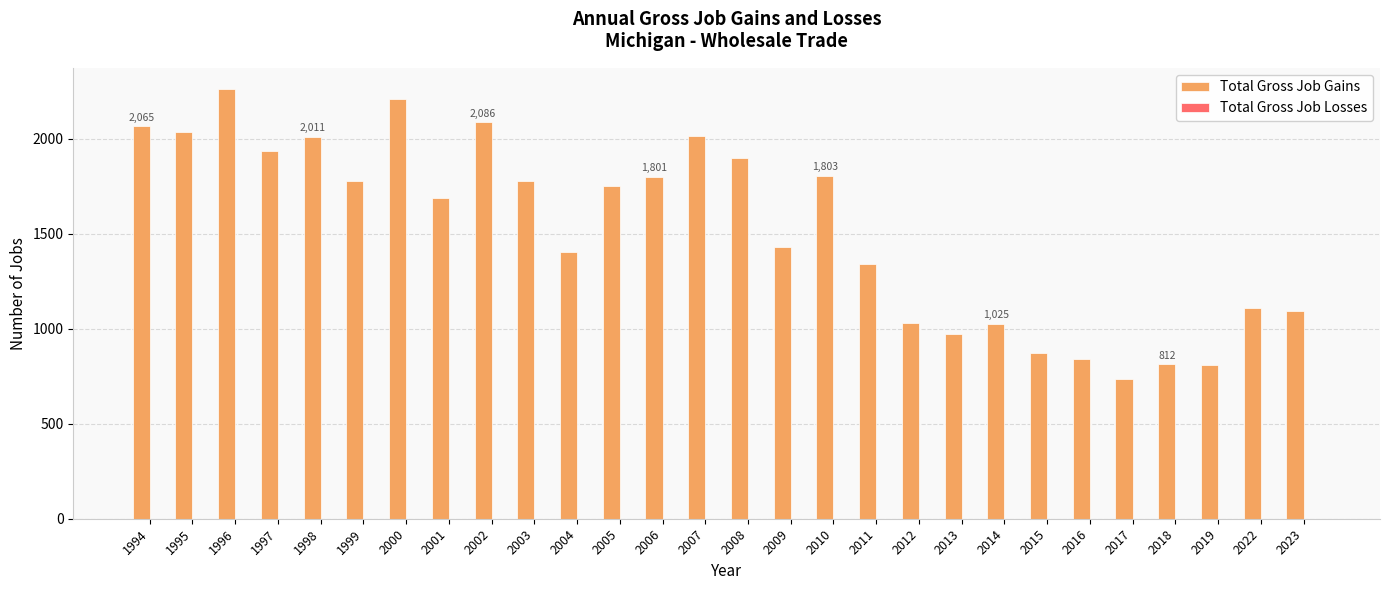

True or false: the data shows 598 at 2013.

False